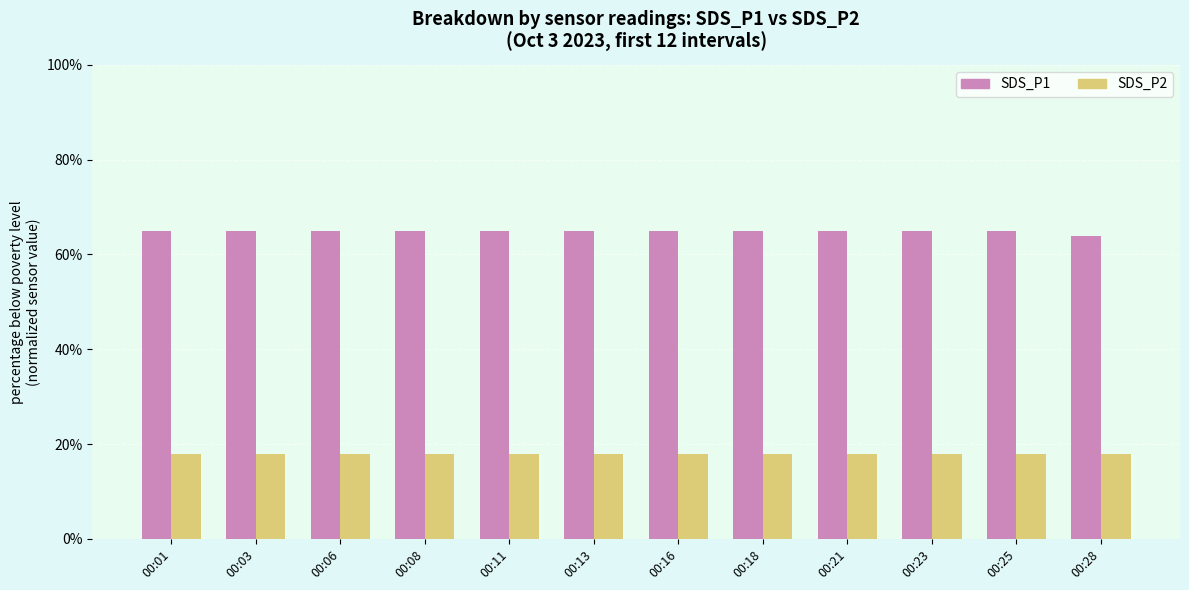

What is the maximum value shown in the chart?

65.0